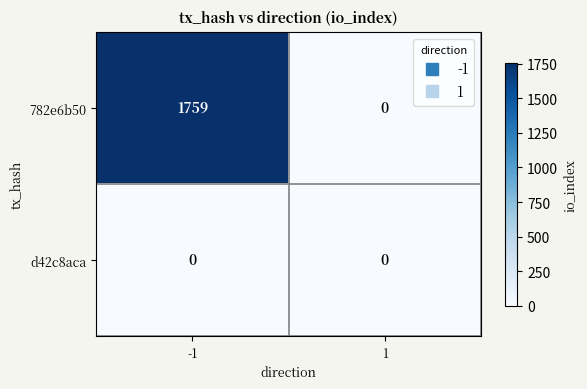

Rank the series by their maximum value, from lowest to highest.

d42c8aca, 782e6b50